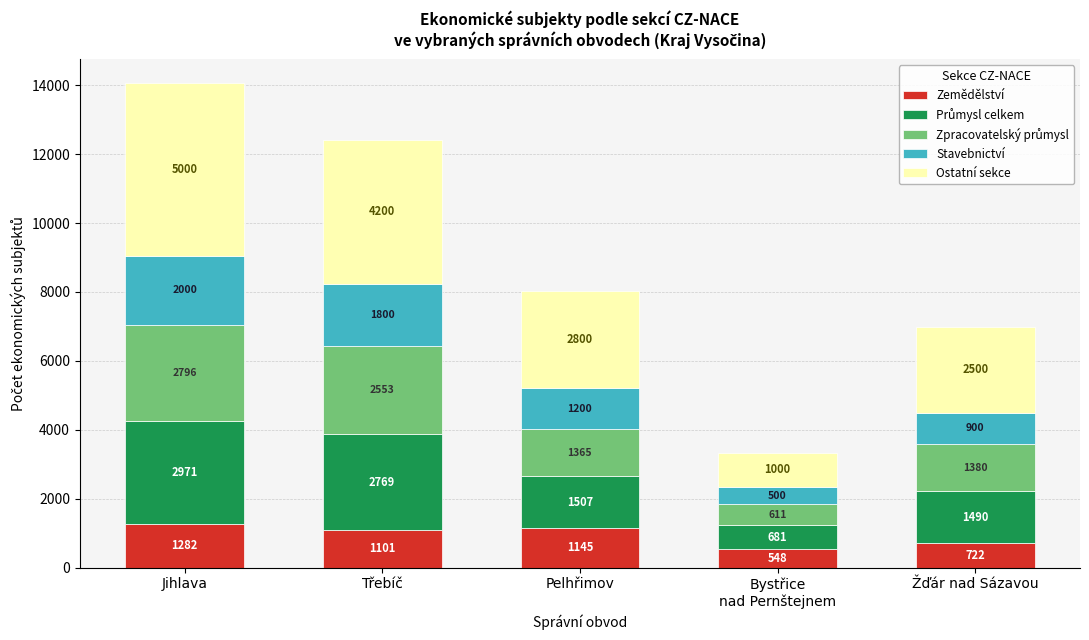

The Zemědělství series shows 722 at Žďár nad Sázavou. True or false?

True